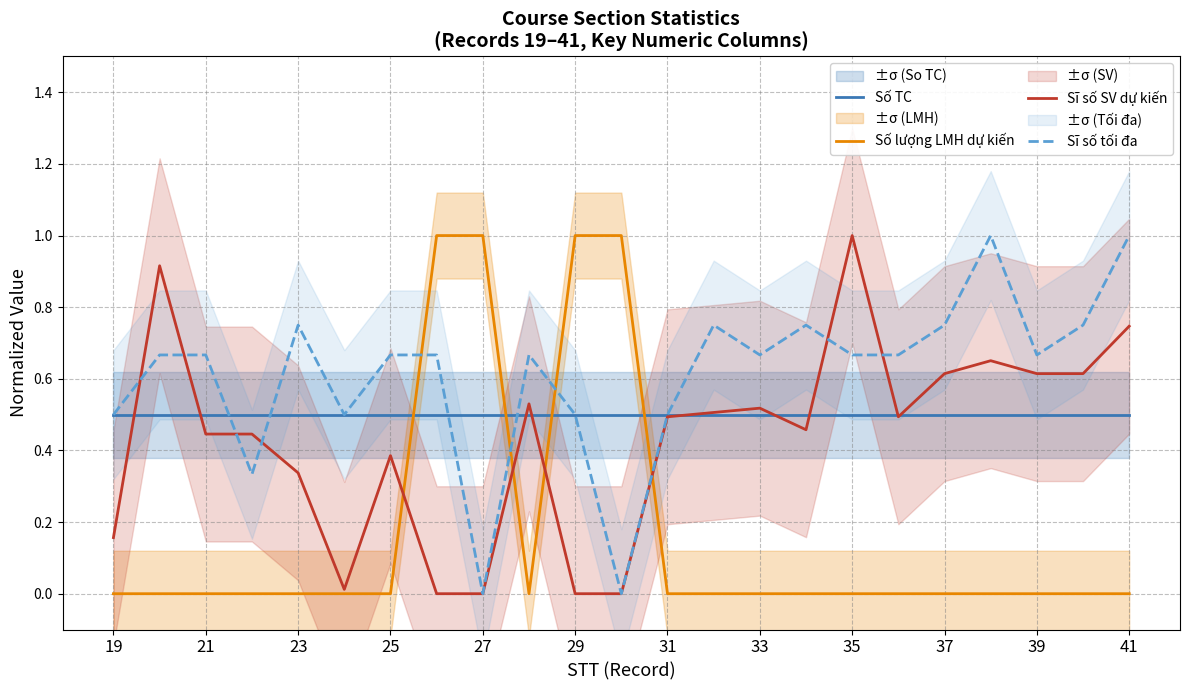

Which category has the lowest value across all series?

19